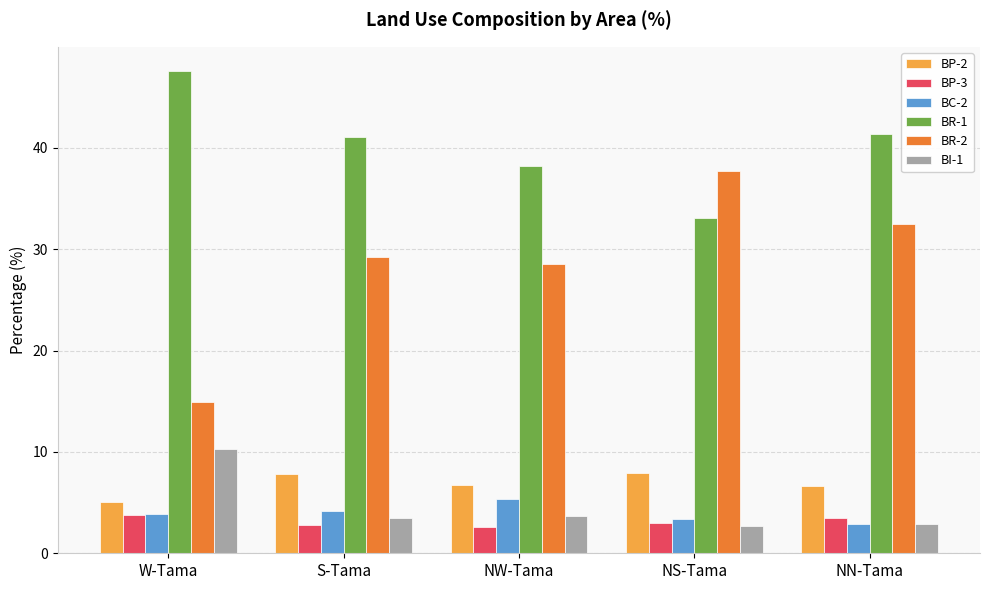

How many groups of bars are there?

5